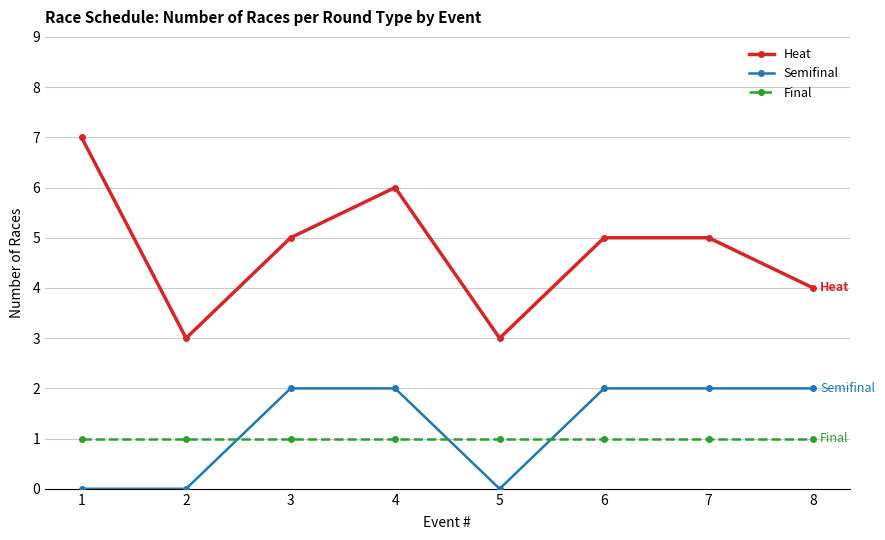

Reading left to right, transcribe all the data shown in this chart.

Heat: 7	3	5	6	3	5	5	4
Semifinal: 0	0	2	2	0	2	2	2
Final: 1	1	1	1	1	1	1	1